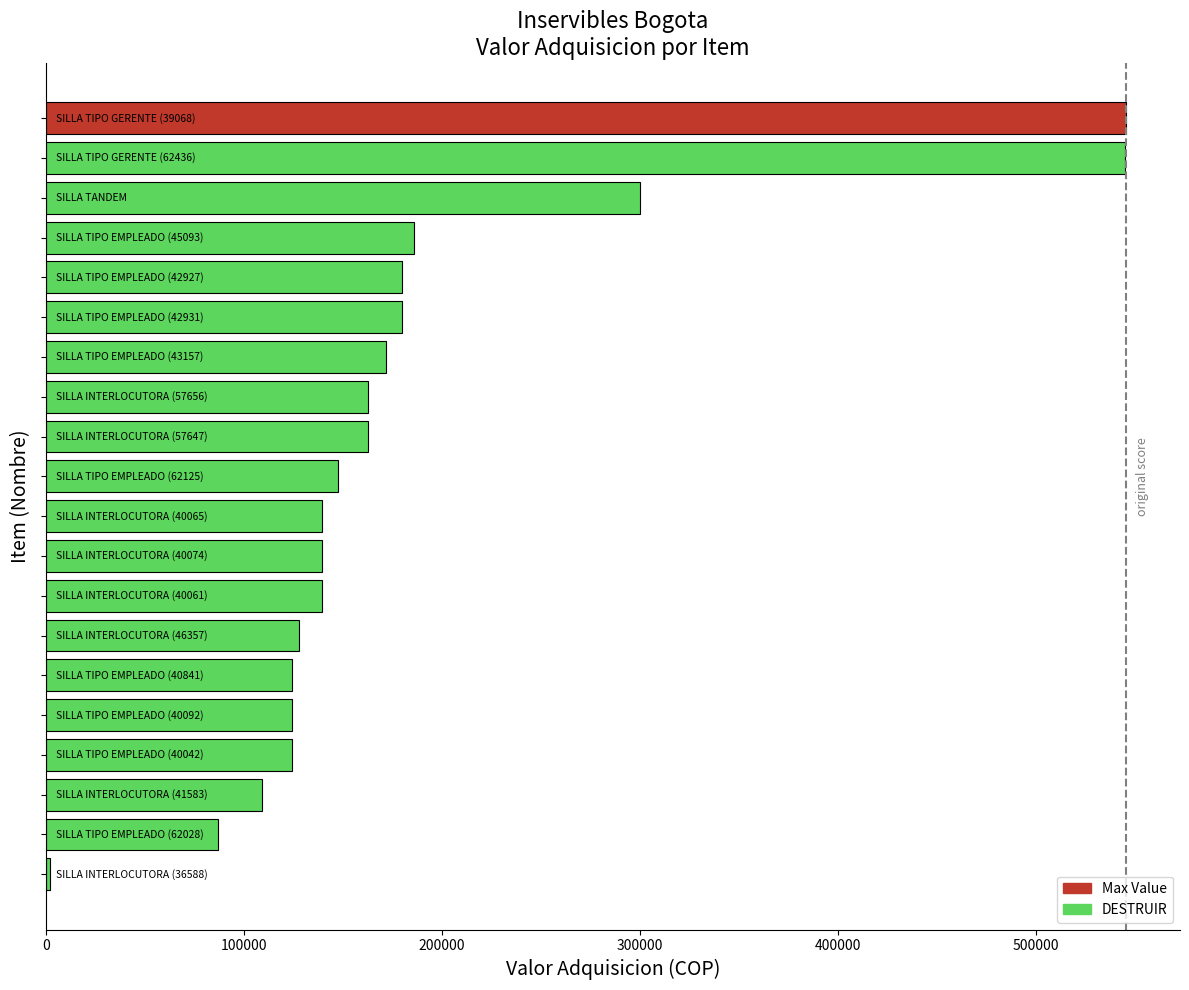

What is the maximum value shown in the chart?

545552.0